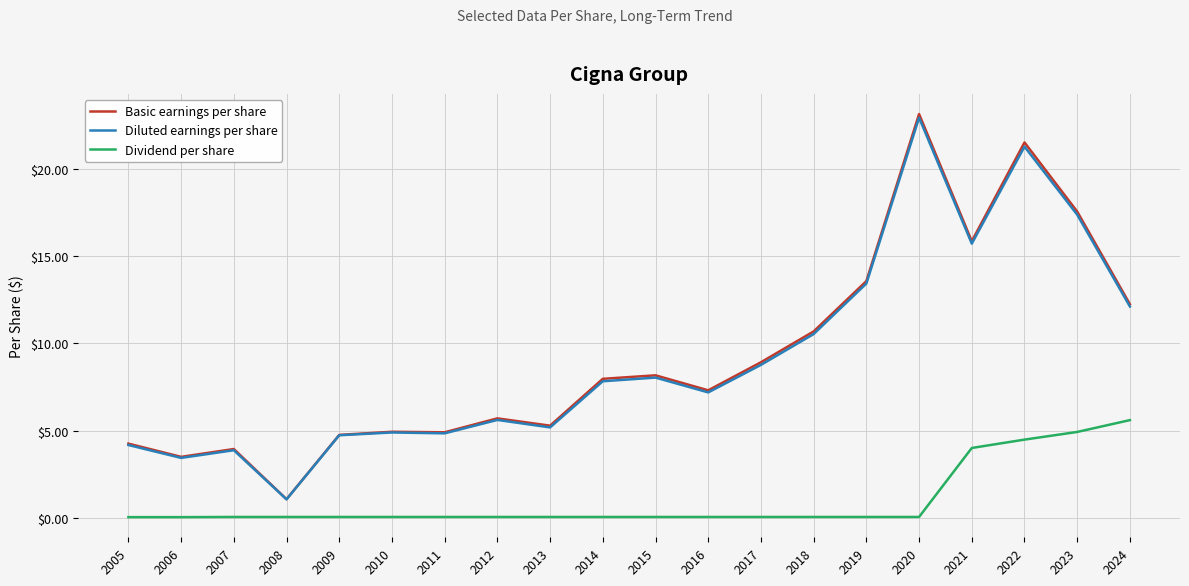

What is the greatest value displayed?

23.2